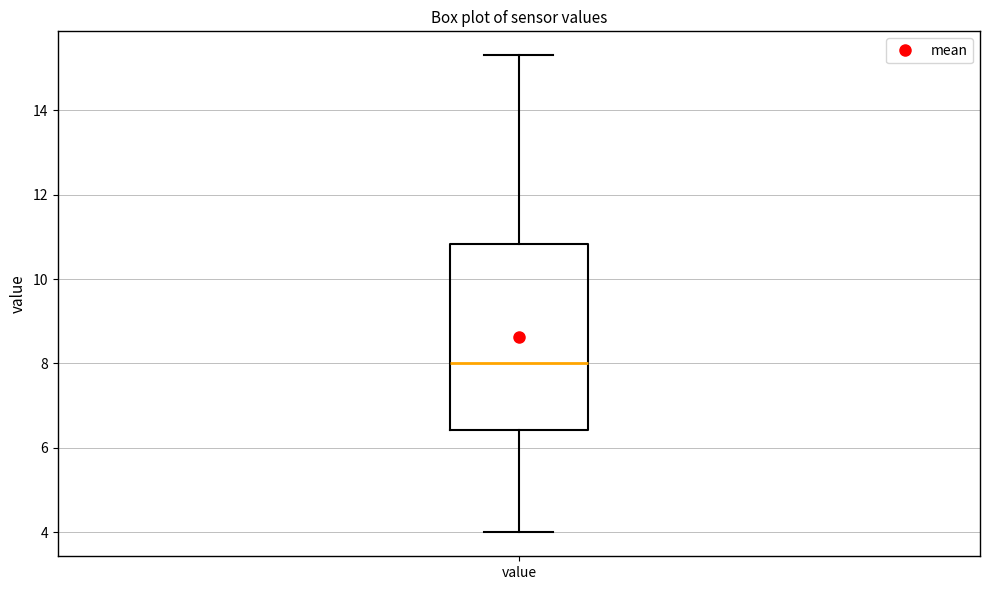

Read this box plot against the y-axis: the position of the median line, the range covered by the box, and the ends of both whiskers. The values are not printed on the chart, so give them approximately, as read against the axis.

median 8.0, box 6.4 to 10.8, whiskers 4.0 to 15.4